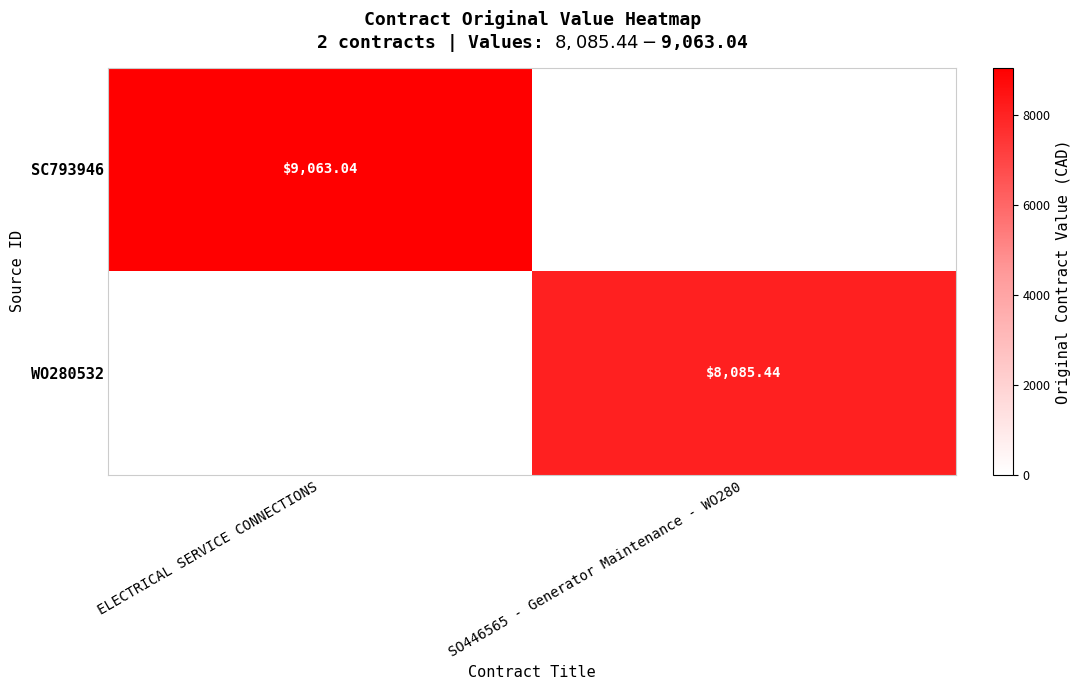

What is the sum of all SC793946 values?

9063.0